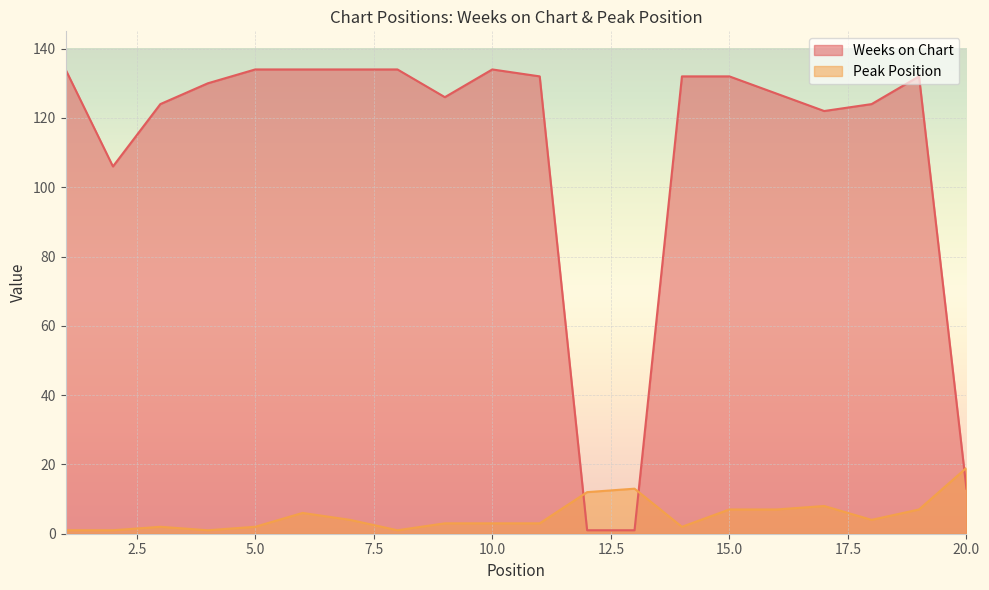

What is the approximate value of Peak Position at 2?

1